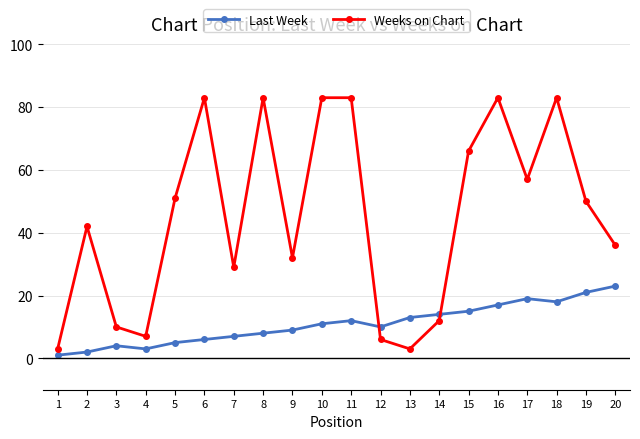

What is the approximate value of Last Week at 14?

14